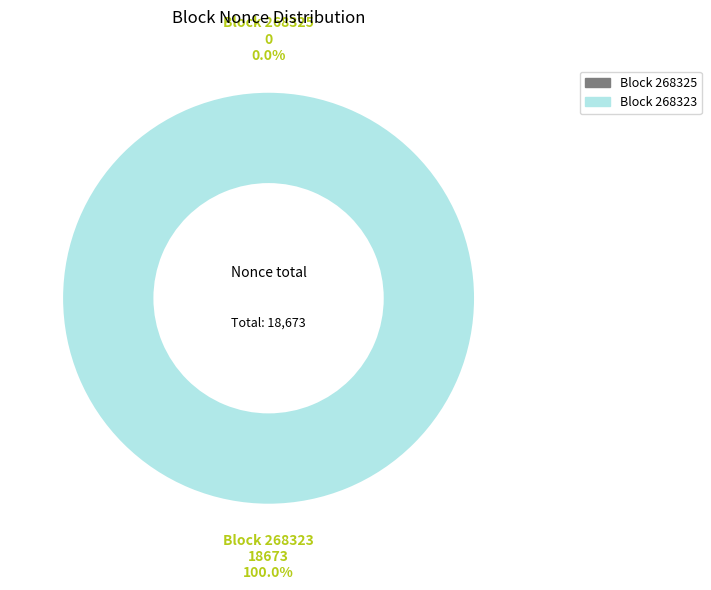

What percentage is the 268323 slice, to the nearest percent?

100%